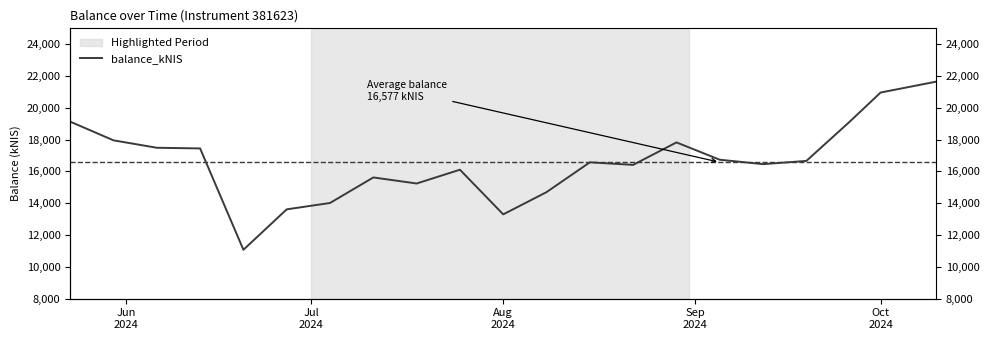

Is it true that the value at 18 is 6084.0?

False